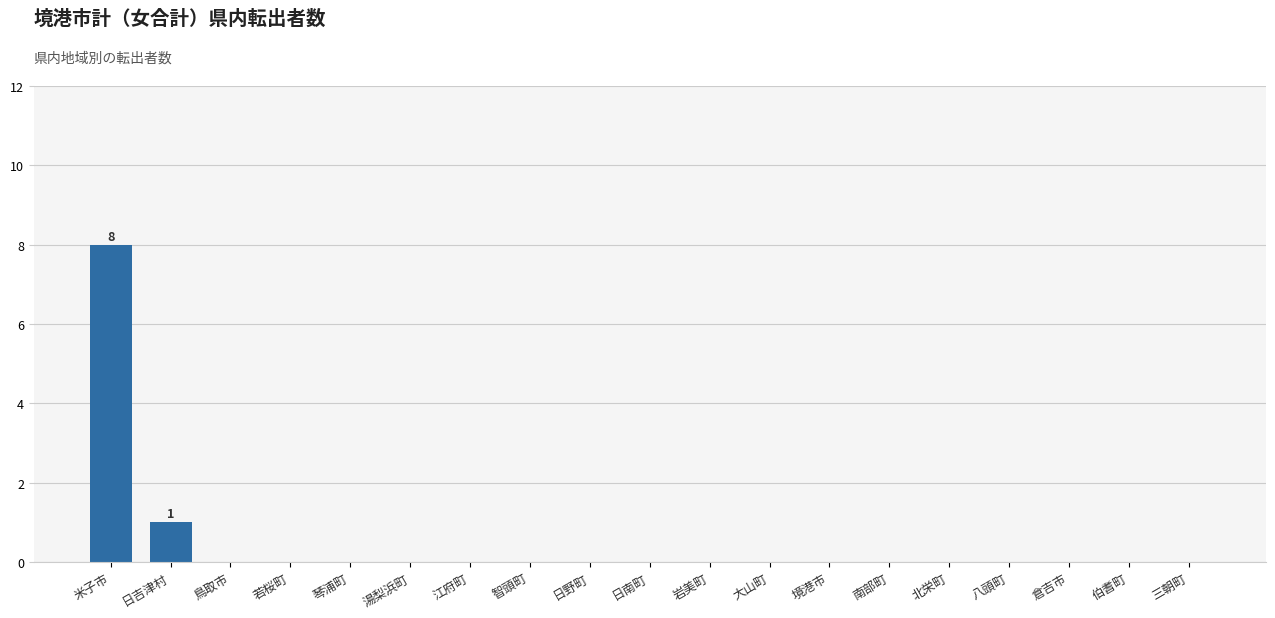

The chart shows a value of 0 at 若桜町. True or false?

True